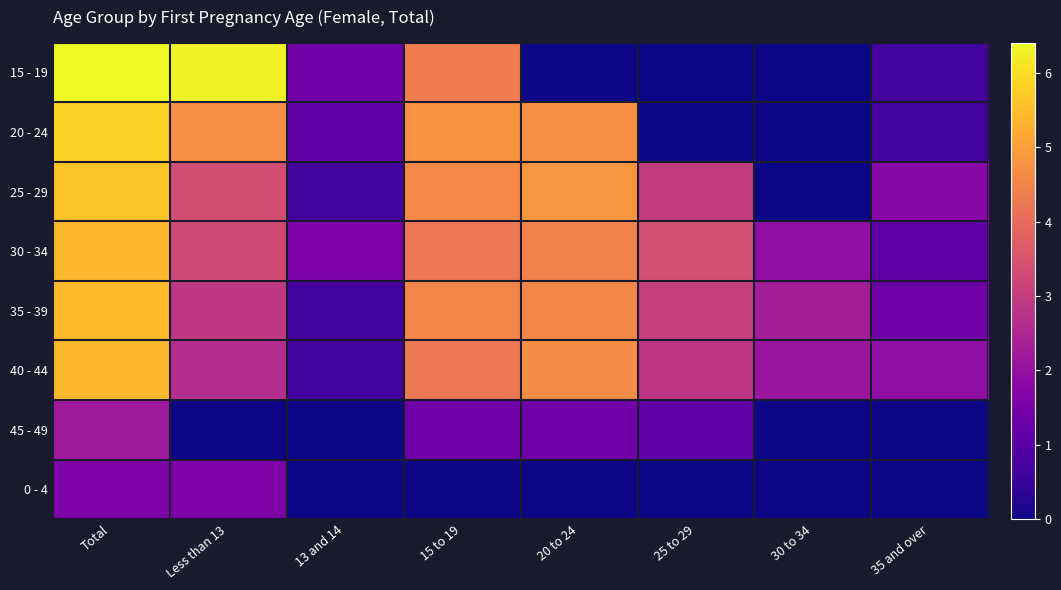

What is the greatest value displayed?

6.4